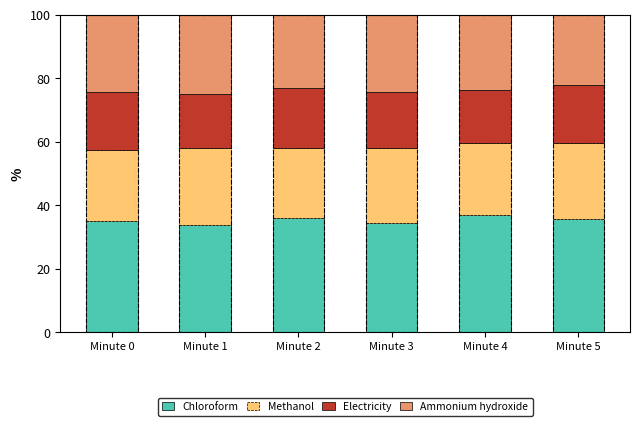

At which category is the sum across all series the highest?

Minute 0